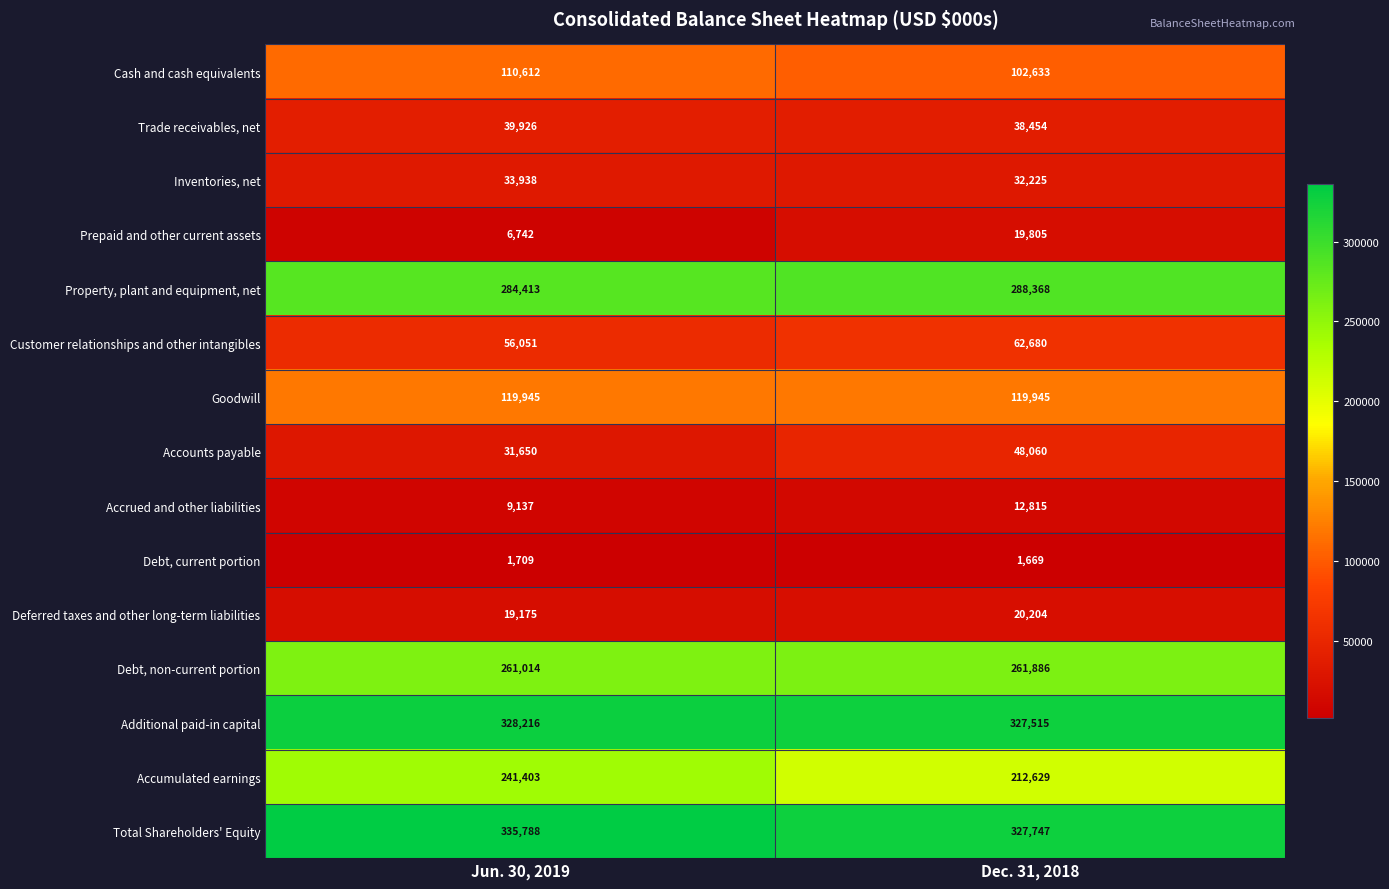

Is the value of Prepaid and other current assets at Dec. 31, 2018 greater than the value of Property, plant and equipment, net at Dec. 31, 2018?

No